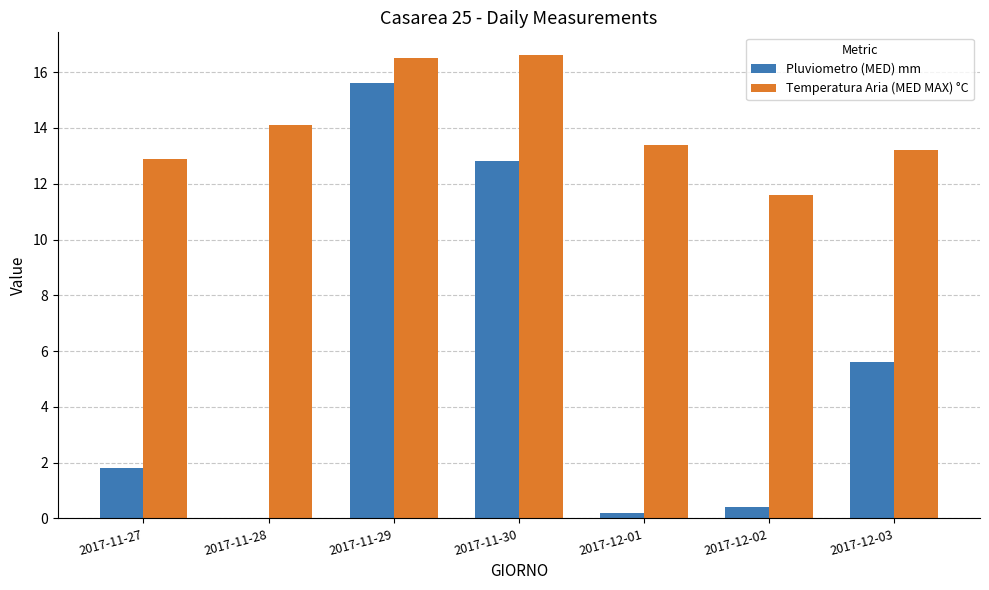

What is the spread (max minus min) of values at 2017-11-29?

0.9